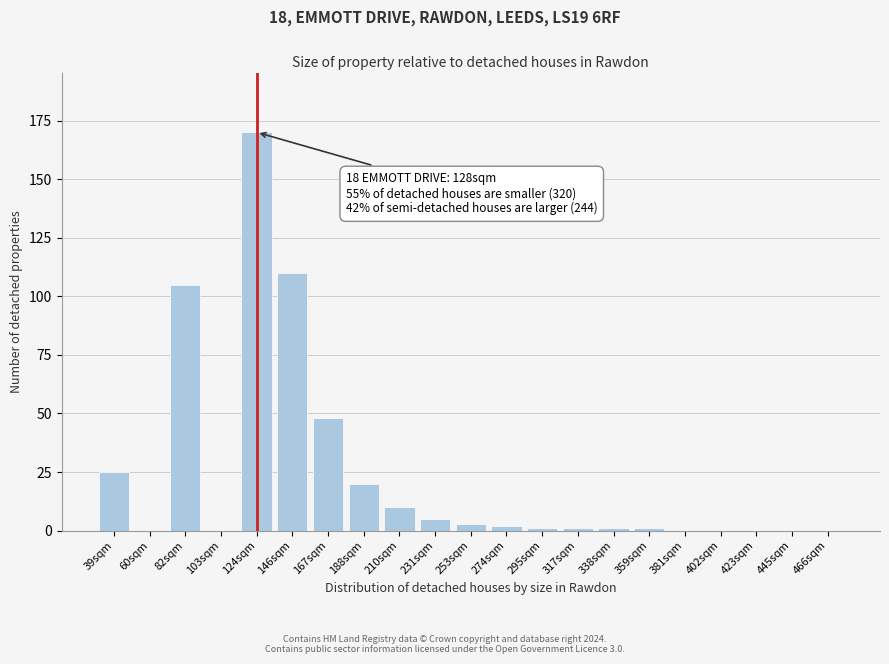

Reading right to left, list all the values displayed in this chart.

466sqm=0	445sqm=0	423sqm=0	402sqm=0	381sqm=0	359sqm=1	338sqm=1	317sqm=1	295sqm=1	274sqm=2	253sqm=3	231sqm=5	210sqm=10	188sqm=20	167sqm=48	146sqm=110	124sqm=170	103sqm=0	82sqm=105	60sqm=0	39sqm=25